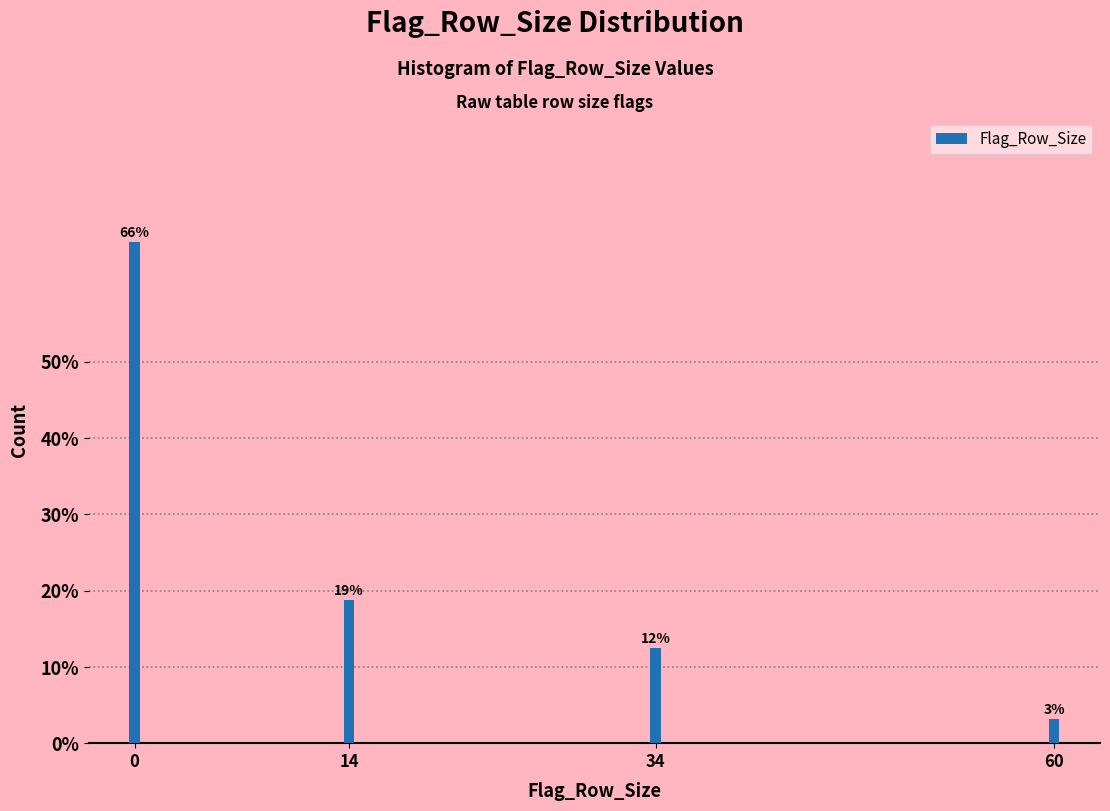

How many bars are there in total?

4